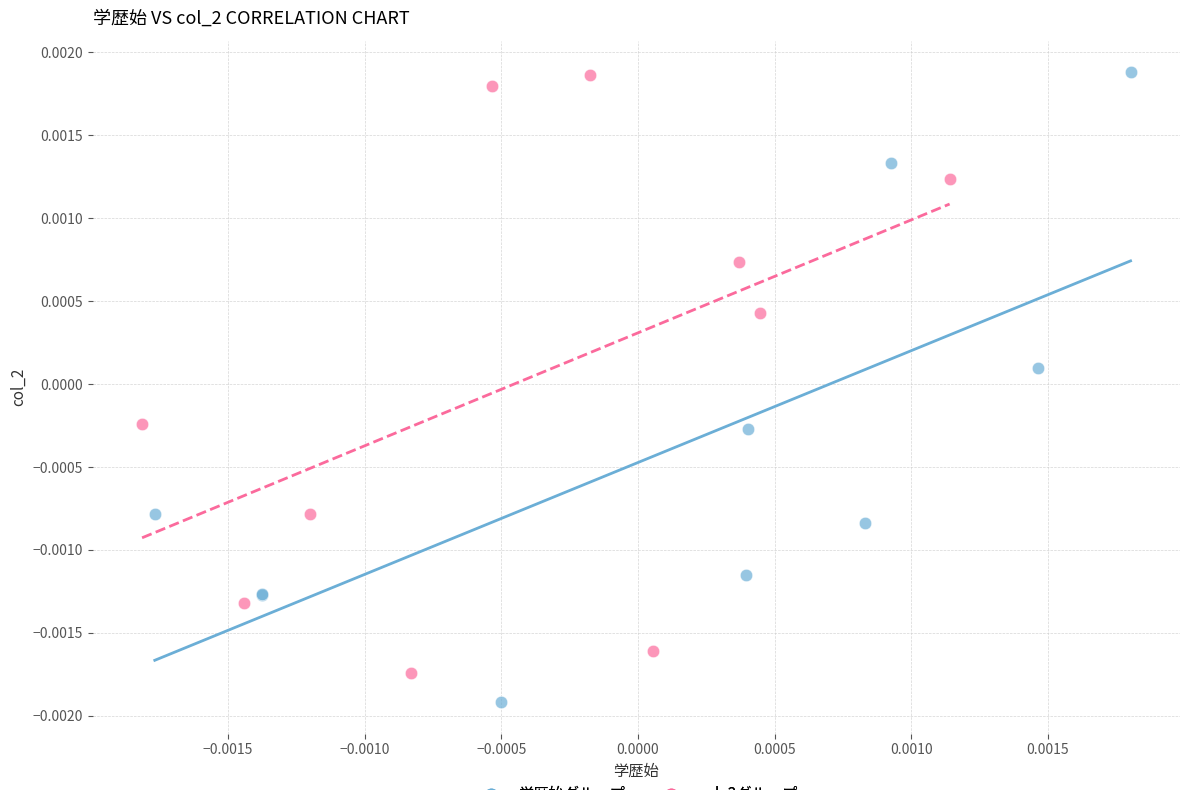

Which series has the widest spread of Y values?

学歴始グループ